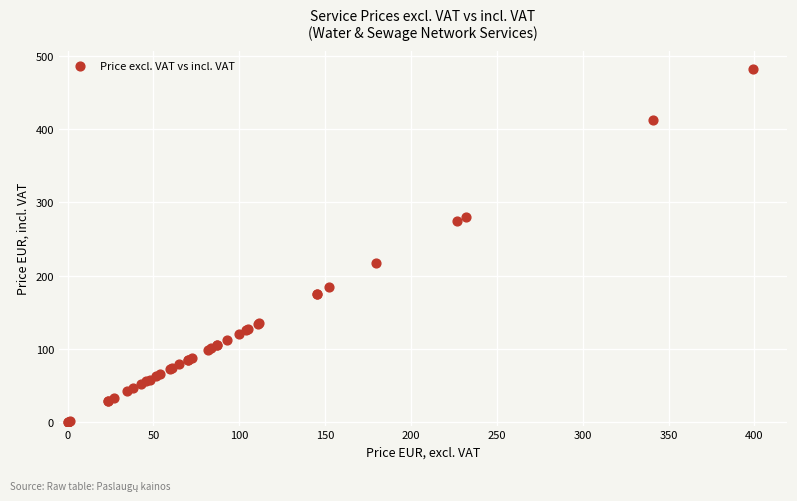

What Y value in the scatter plot is closest to 241?

217.2